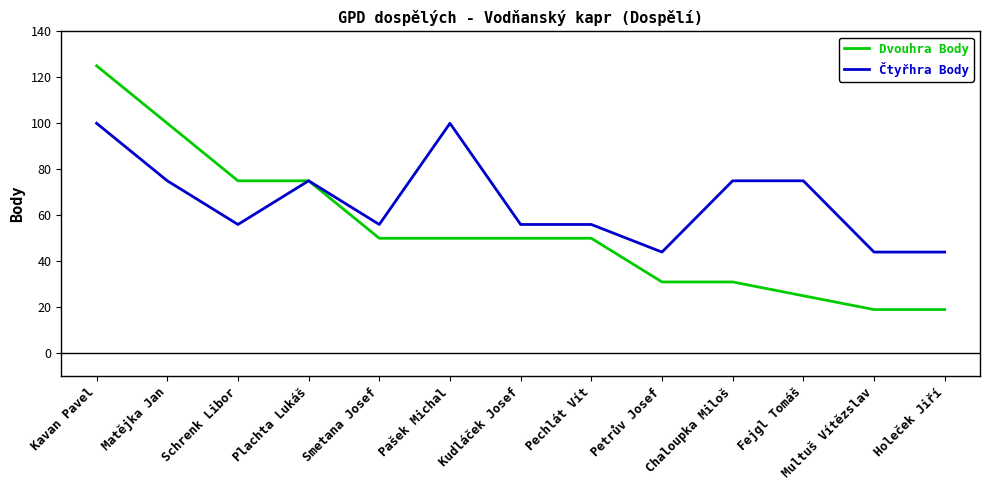

List the series in order of their overall mean, lowest first.

Dvouhra Body, Čtyřhra Body